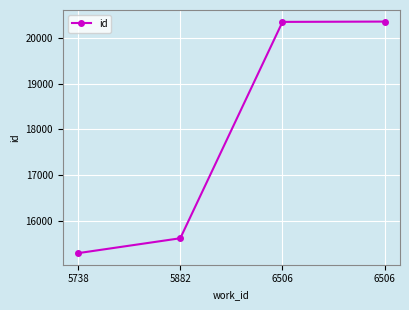

True or false: the data has more than 0 interior local peaks.

False